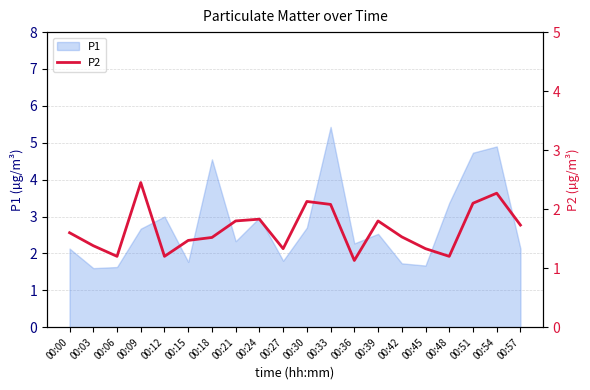

The P1 series shows 2.3 at 00:36. True or false?

True